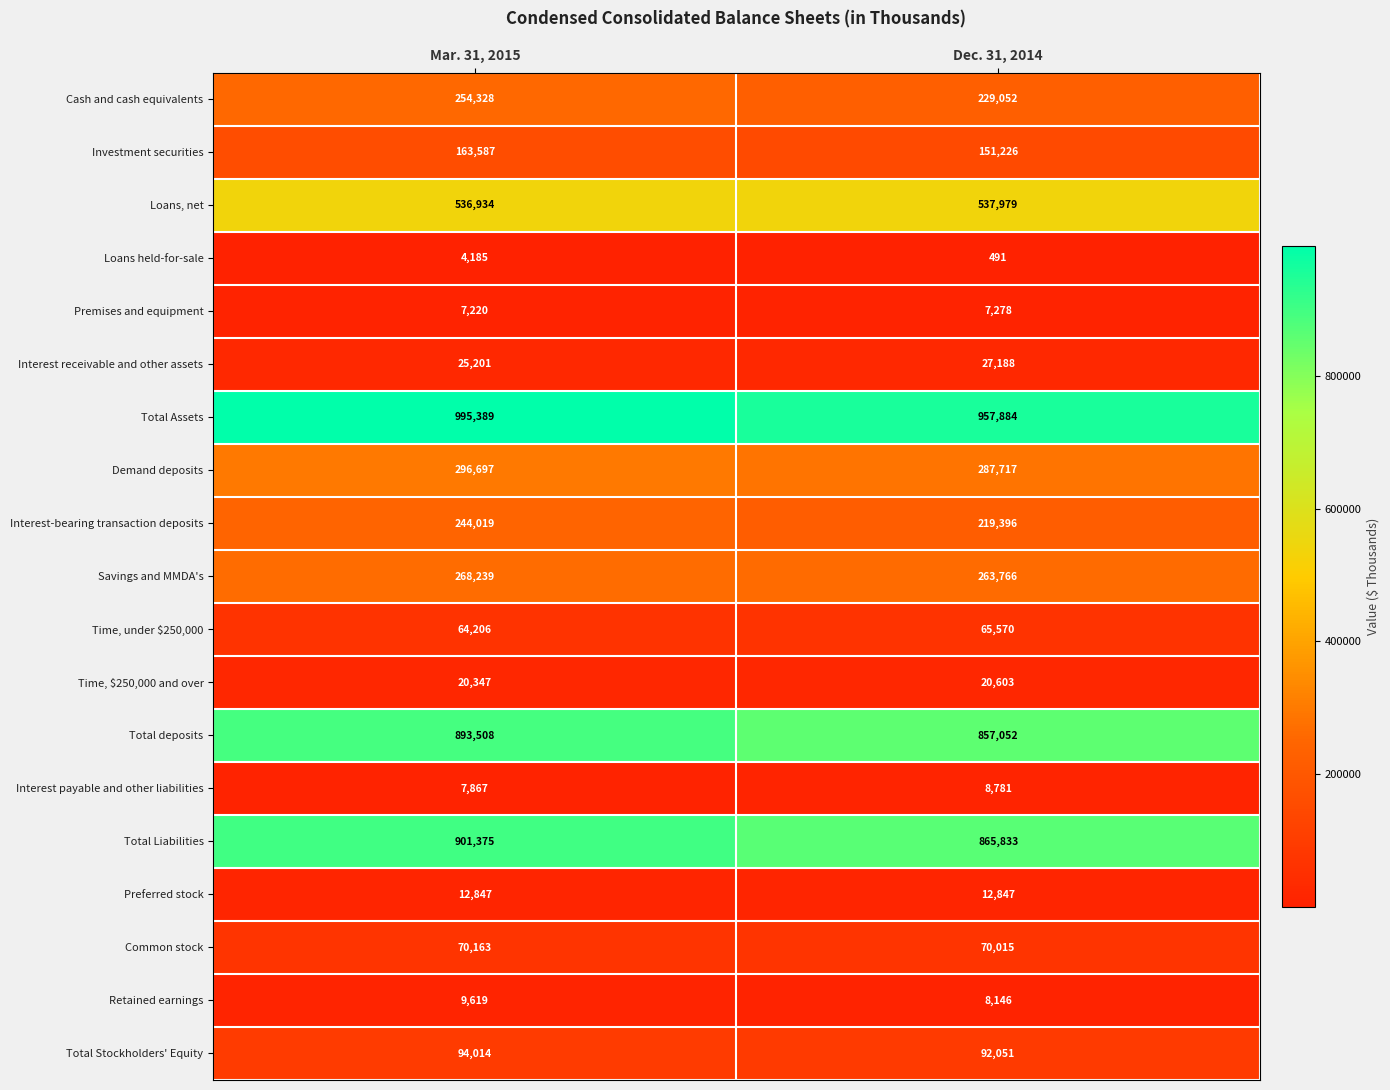

What is the difference between the highest and lowest values at Mar. 31, 2015?

991204